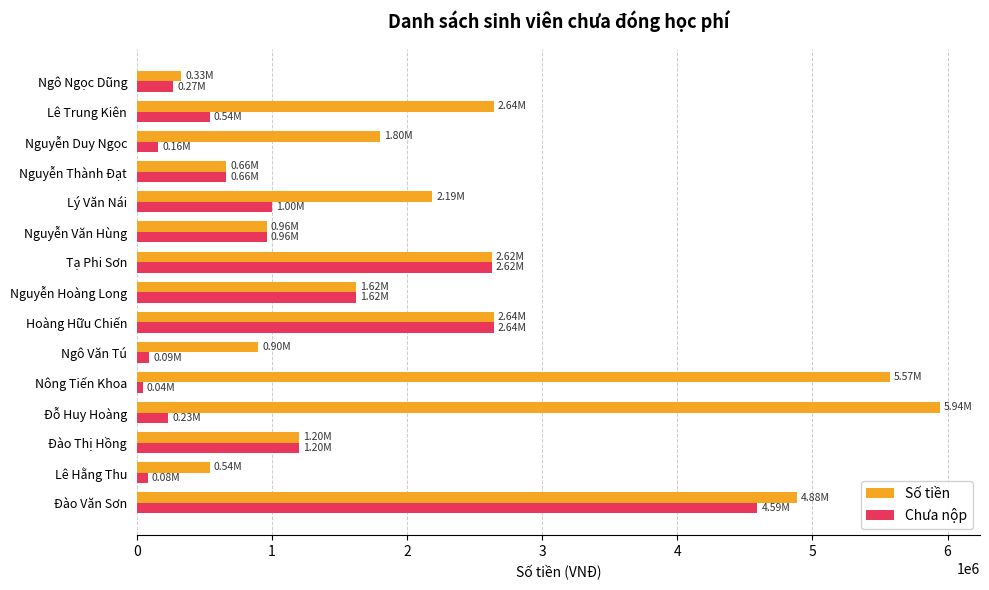

Which category has the highest value across all series?

Đỗ Huy Hoàng